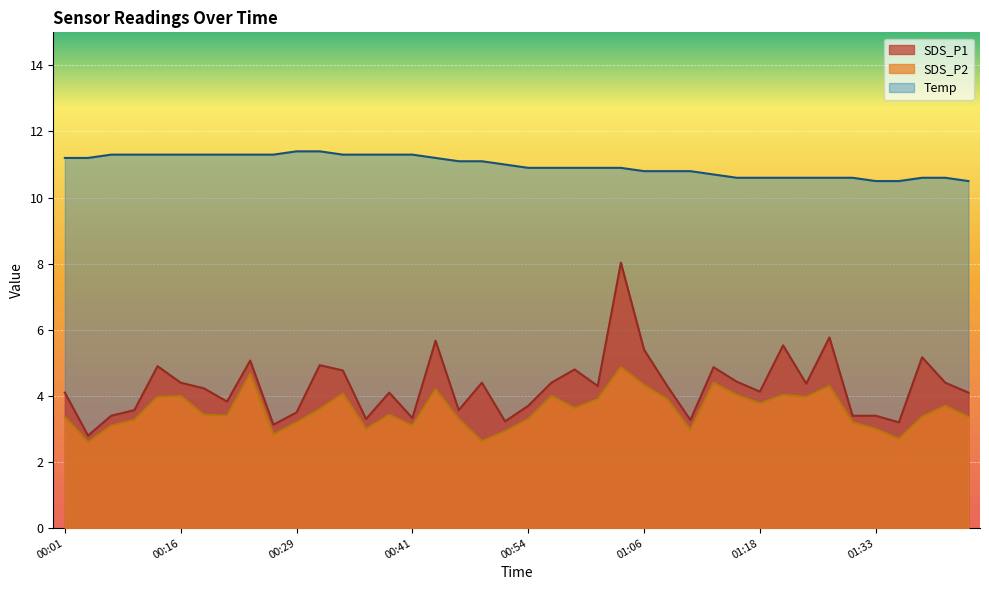

List the labels in order of SDS_P1 value, largest first.

01:03, 01:28, 00:44, 01:21, 01:06, 01:38, 00:24, 00:31, 00:14, 01:13, 00:58, 00:34, 01:16, 00:16, 00:49, 00:56, 01:41, 01:23, 01:01, 01:08, 00:19, 01:18, 00:01, 00:39, 01:43, 00:21, 00:54, 00:08, 00:46, 00:29, 00:06, 01:31, 01:33, 00:41, 00:36, 01:11, 00:51, 01:36, 00:26, 00:04